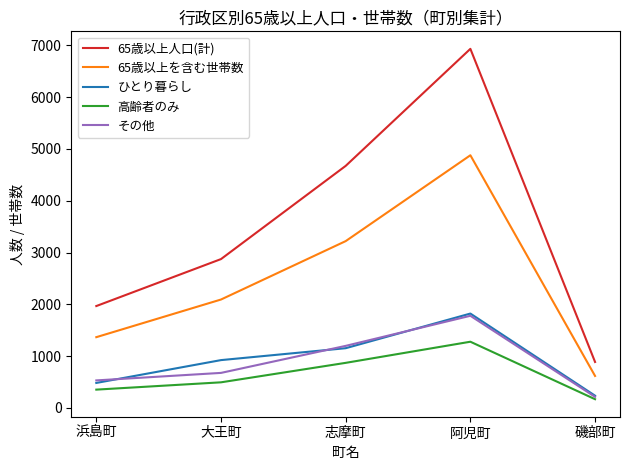

Reading right to left, list all the values displayed in this chart.

65歳以上人口(計): 磯部町=887	阿児町=6934	志摩町=4674	大王町=2874	浜島町=1967
65歳以上を含む世帯数: 磯部町=617	阿児町=4879	志摩町=3221	大王町=2093	浜島町=1366
ひとり暮らし: 磯部町=236	阿児町=1822	志摩町=1153	大王町=923	浜島町=482
高齢者のみ: 磯部町=168	阿児町=1278	志摩町=870	大王町=494	浜島町=353
その他: 磯部町=213	阿児町=1779	志摩町=1198	大王町=676	浜島町=531